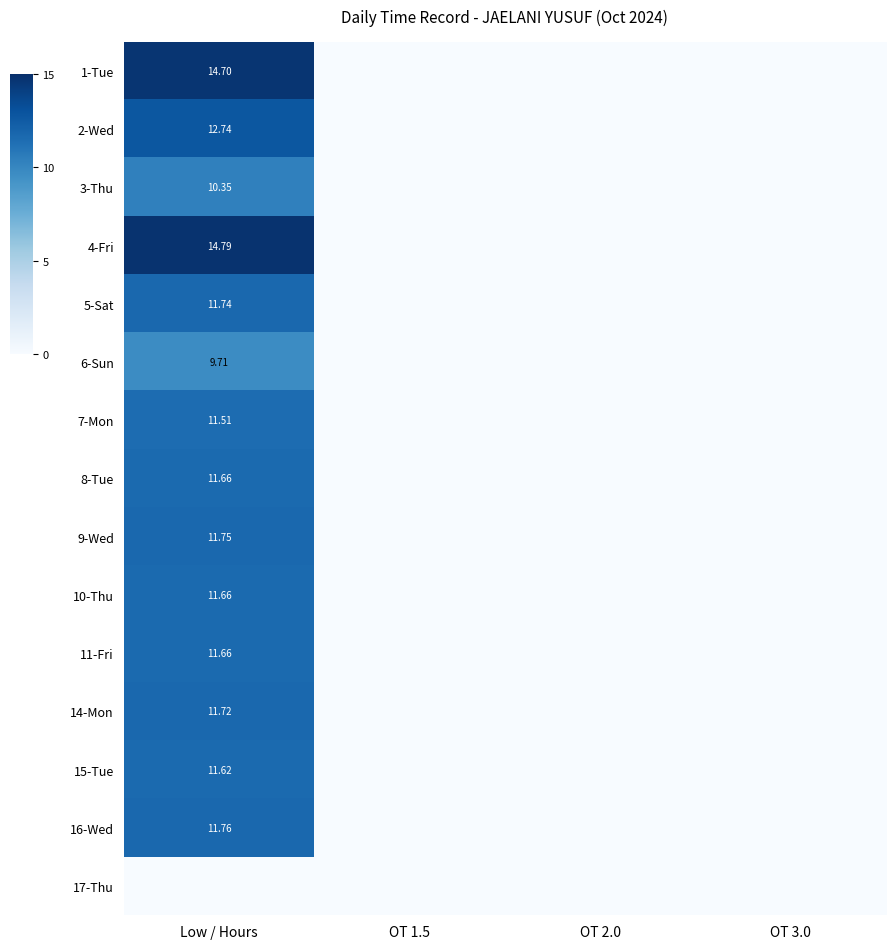

At which label does 5-Sat reach its minimum?

OT 1.5